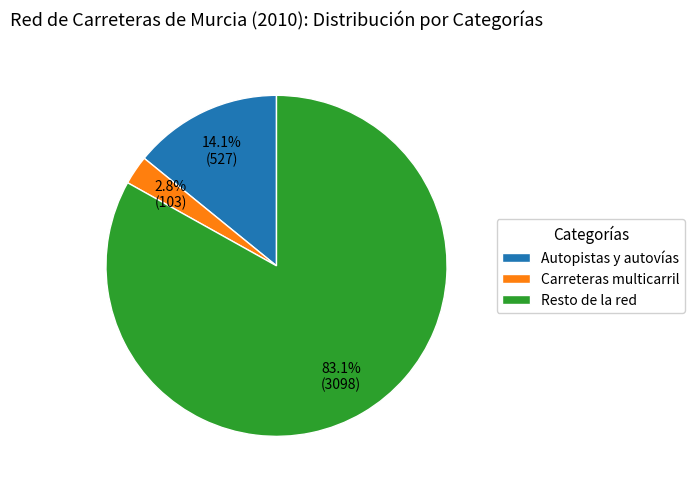

Which has a higher value, Autopistas y autovías or Resto de la red?

Resto de la red